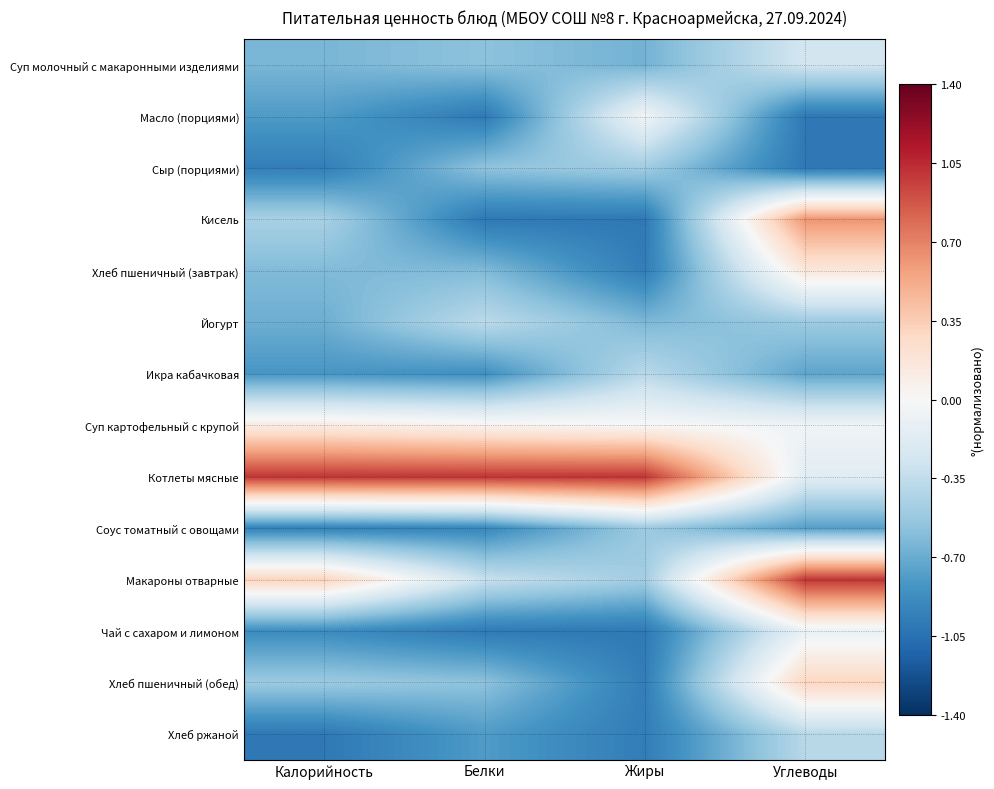

List the series in order of their peak value, highest first.

Котлеты мясные, Макароны отварные, Кисель, Хлеб пшеничный (обед), Хлеб пшеничный (завтрак), Суп картофельный с крупой, Масло (порциями), Чай с сахаром и лимоном, Суп молочный с макаронными изделиями, Йогурт, Икра кабачковая, Хлеб ржаной, Сыр (порциями), Соус томатный с овощами